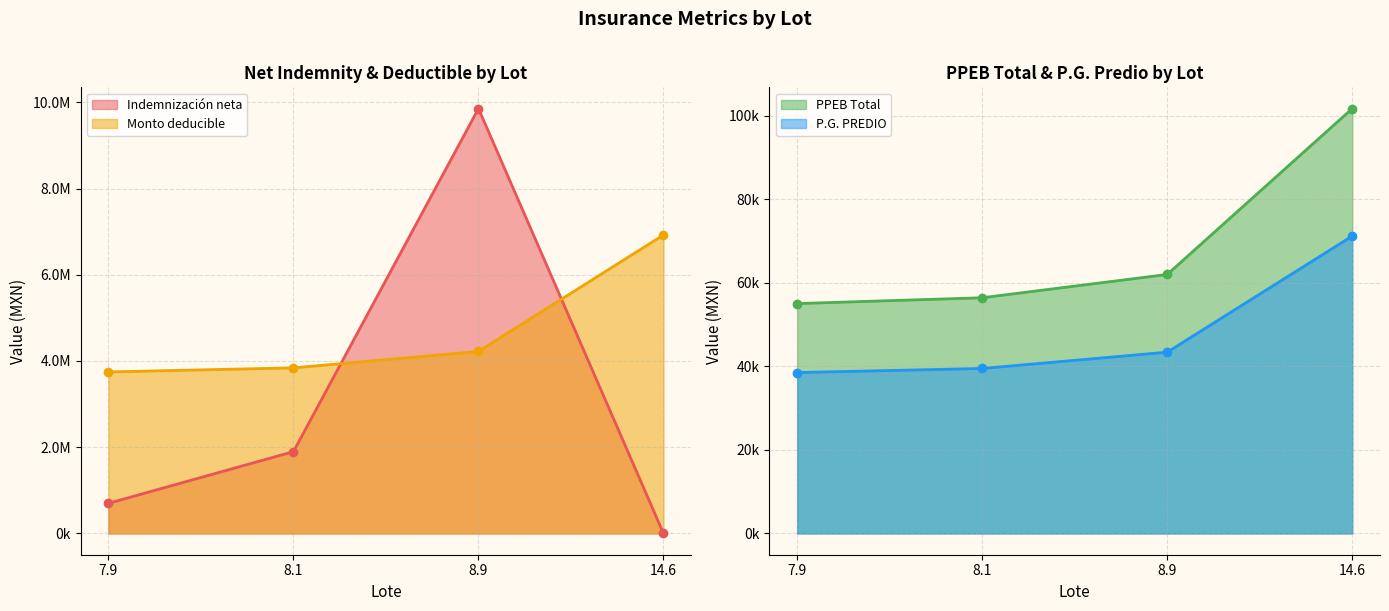

How many data points in PPEB Total are above 62033?

1